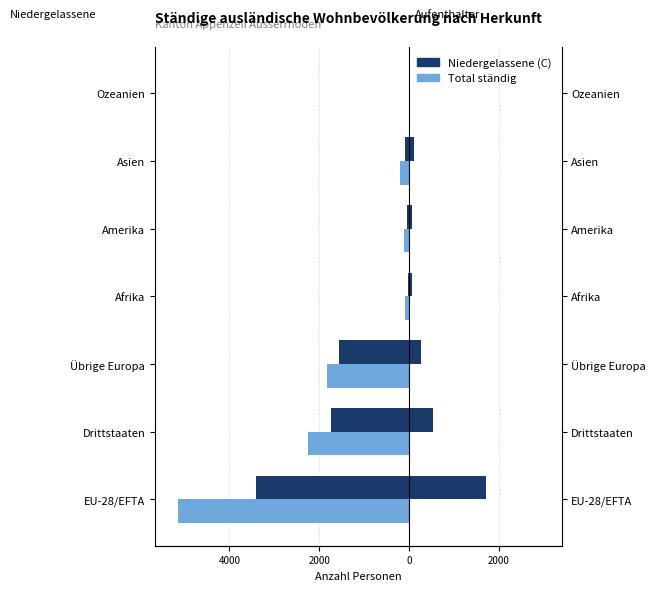

How many data points does each series have?

7